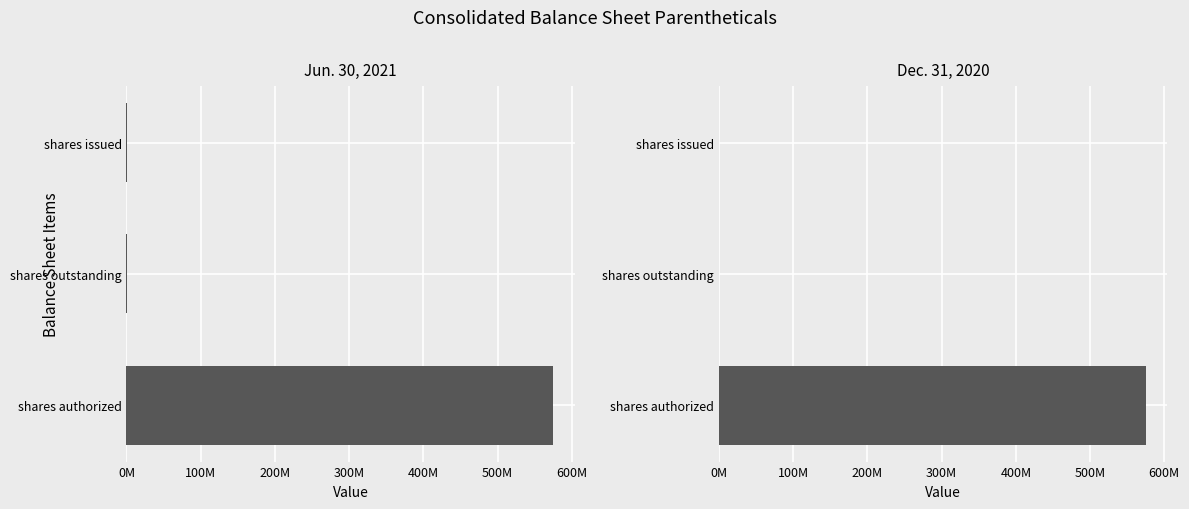

What is the average value of the Jun. 30, 2021 series?

191710169